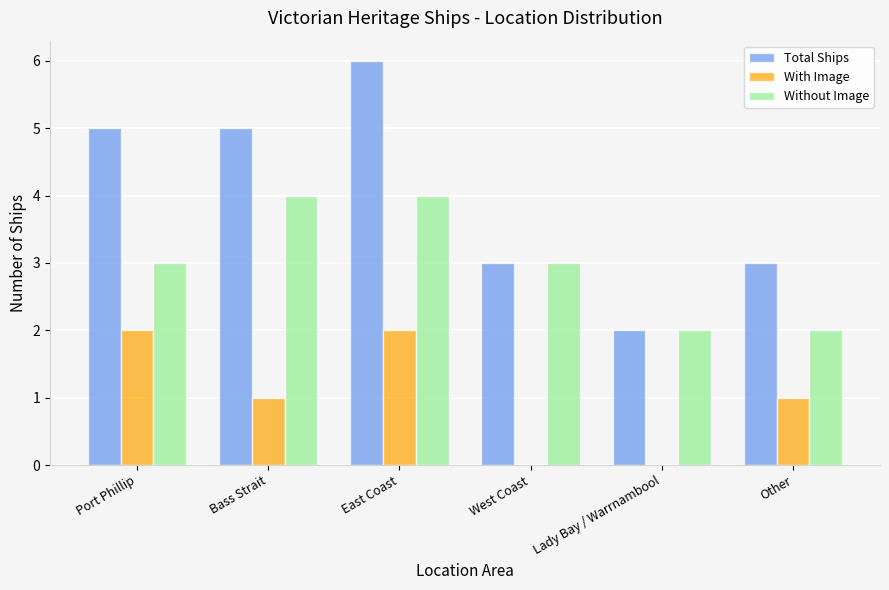

Which series has the largest total across all categories?

Total Ships